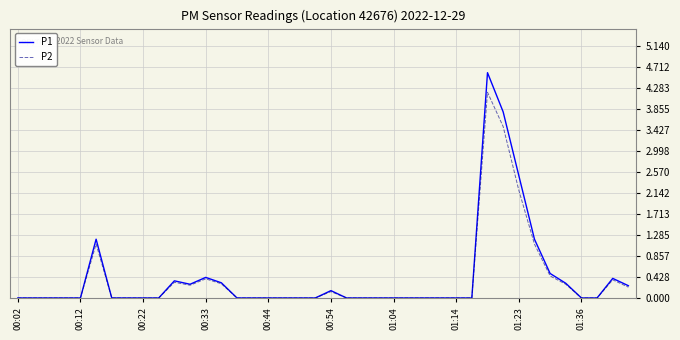

What is the maximum value shown in the chart?

4.6